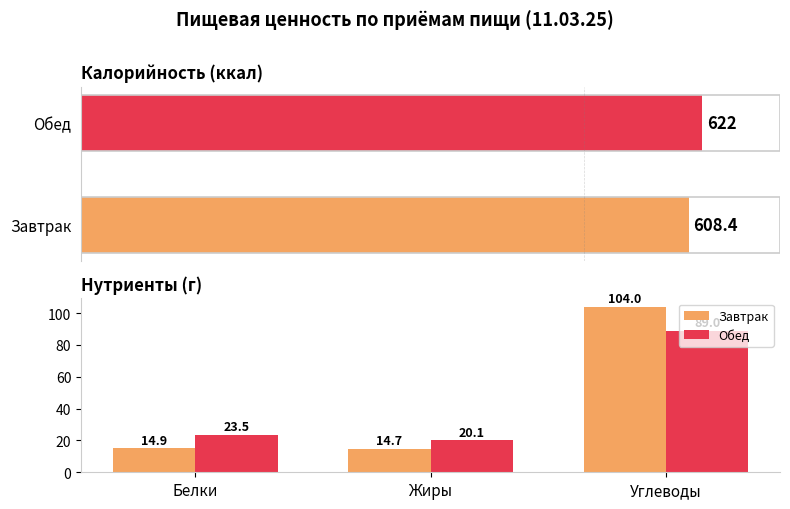

What is the difference between the second highest and minimum values in the Обед series?

3.4